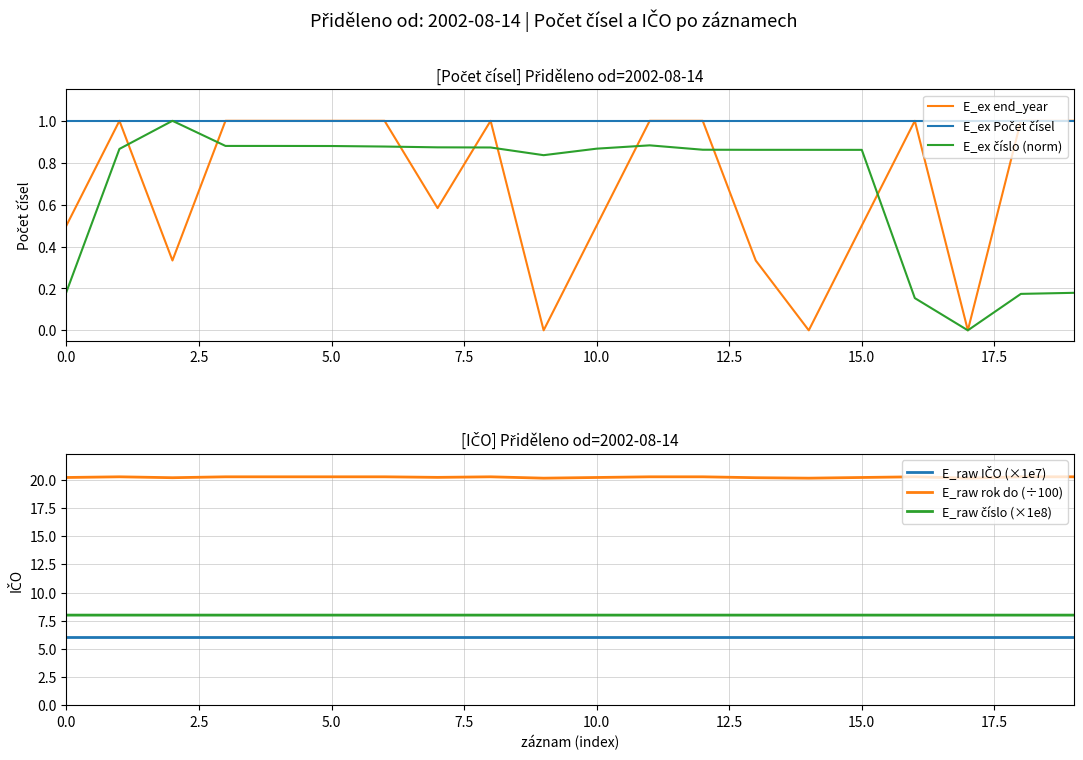

Rank the series at 19 from highest to lowest value.

E_raw rok do (÷100), E_raw číslo (×1e8), E_raw IČO (×1e7), E_ex Počet čísel, E_ex end_year, E_ex číslo (norm)